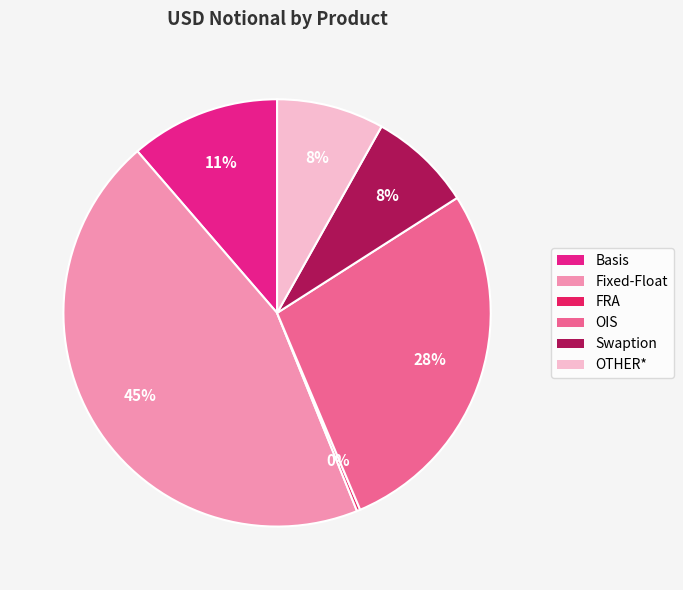

To the nearest percent, what is the difference between the largest and smallest slice percentages?

45%